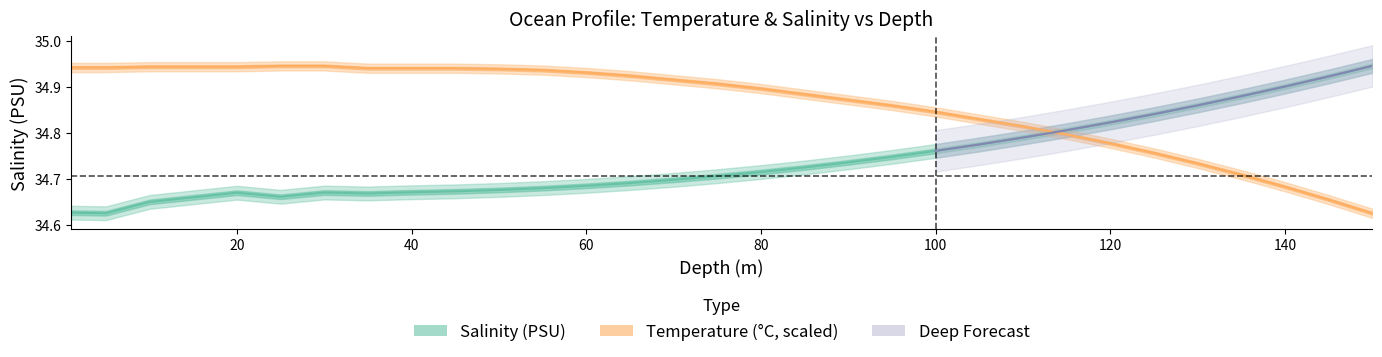

At how many categories does at least one series exceed 34?

31